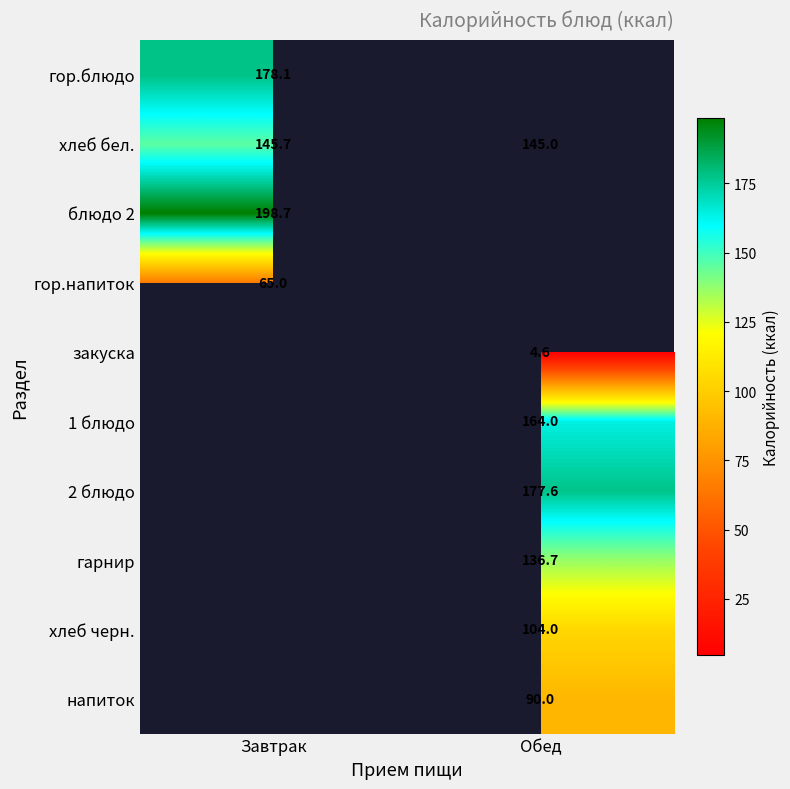

How many data points does each series have?

2